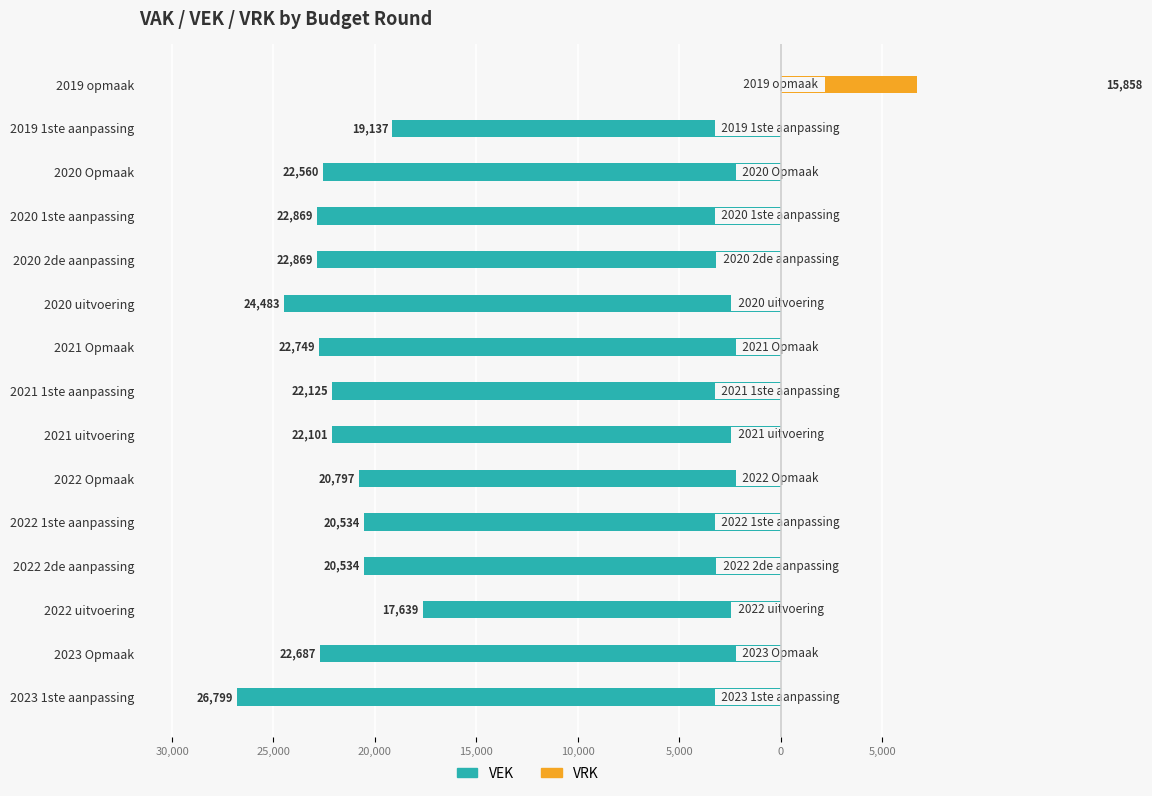

Rank the series at 2019 opmaak from lowest to highest value.

VEK, VRK